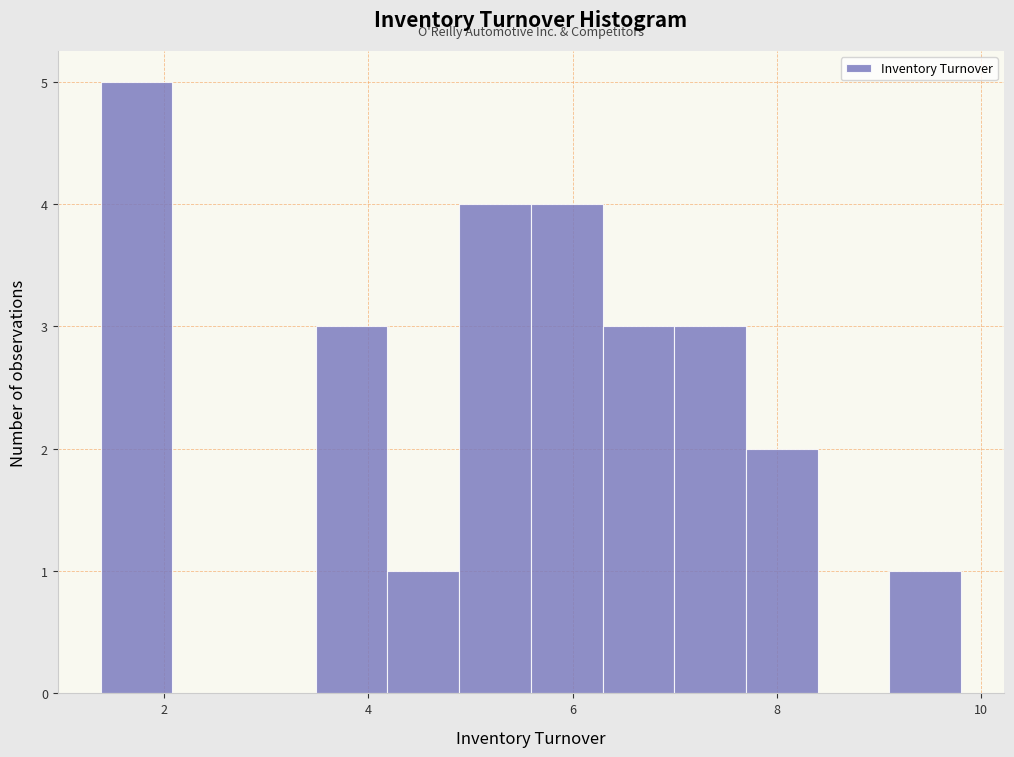

Around what value on the x-axis is the tallest bar? Give the approximate position of its centre, as read against the axis.

1.8